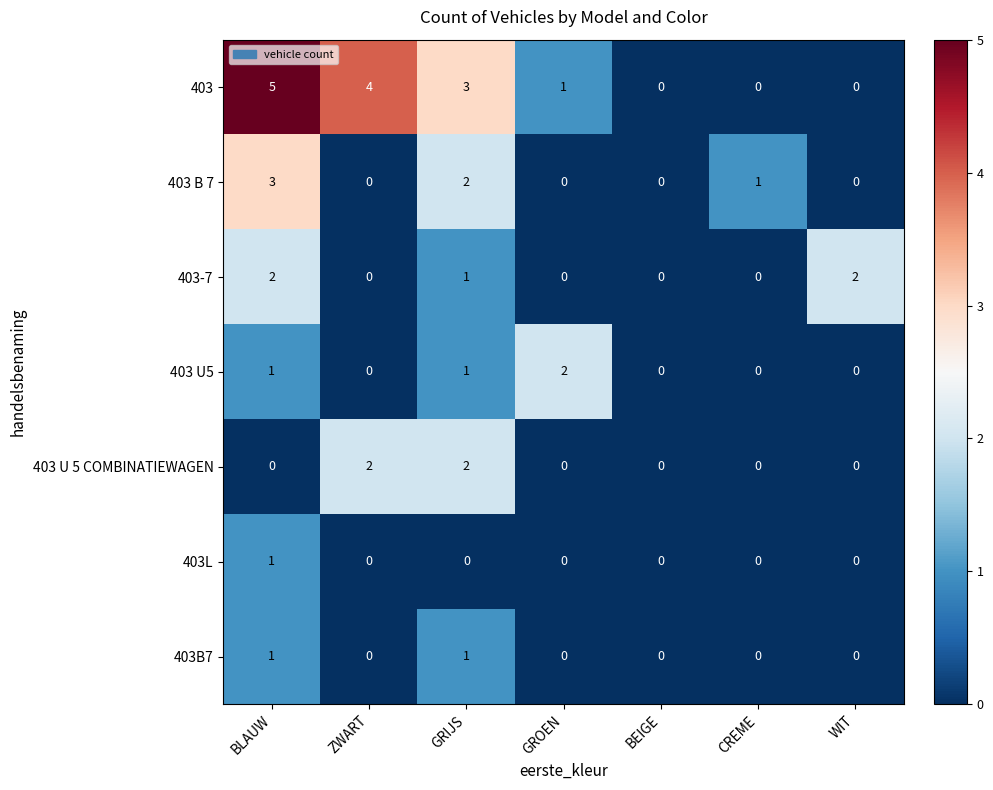

What is the difference between the maximum and second lowest values in the 403 B 7 series?

3